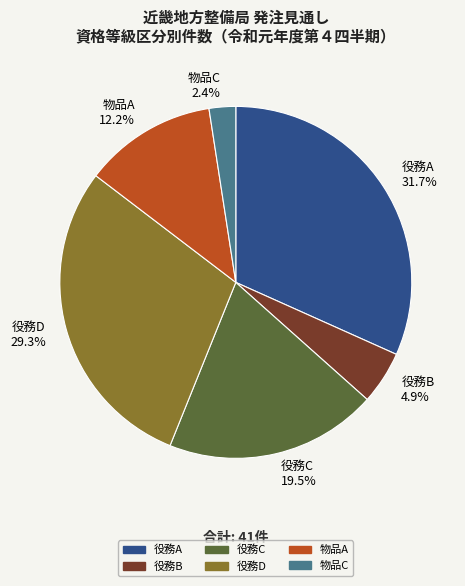

Between 物品C and 役務D, which is larger?

役務D